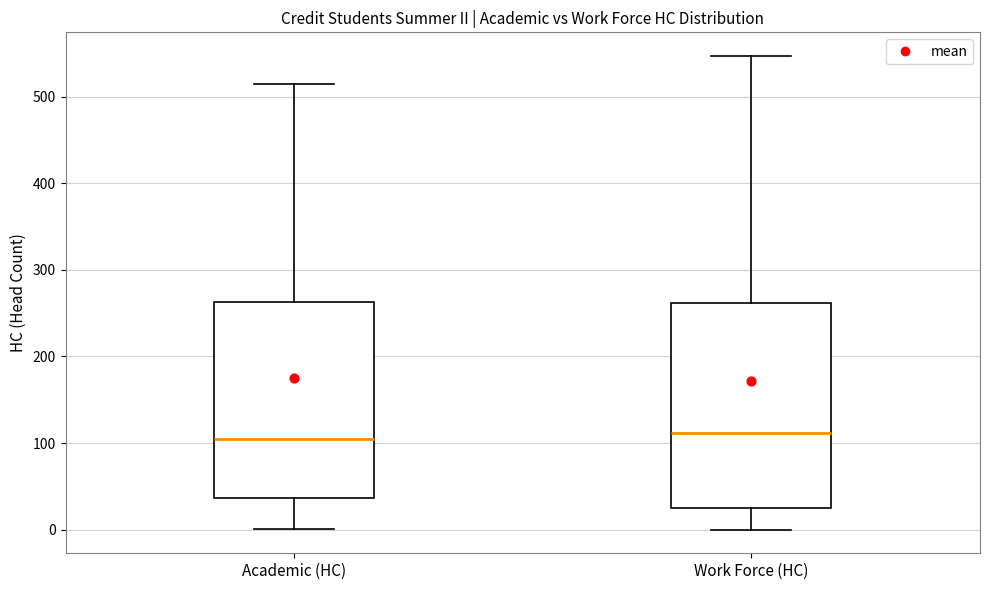

Reading left to right, transcribe this box plot: for each box, give where its median line is, the range the box spans, and where its two whiskers end, as read against the y-axis. The values are not printed on the chart, so give them approximately, as read against the axis.

Academic (HC): median 110, box 40 to 260, whiskers 0 to 520
Work Force (HC): median 110, box 20 to 260, whiskers 0 to 550